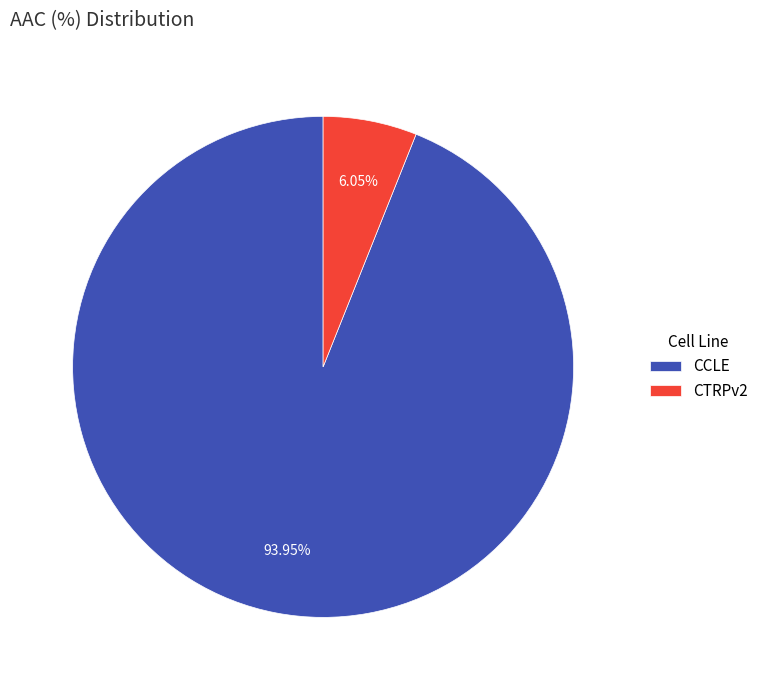

Is the sum of CTRPv2 and CCLE greater than half?

Yes